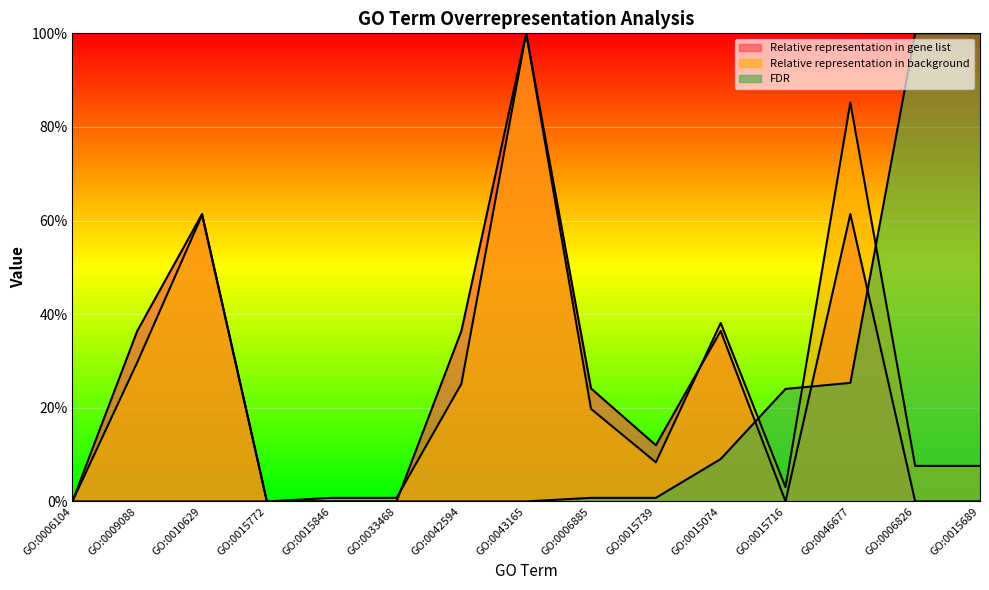

Which series has the largest total across all categories?

Relative representation in background